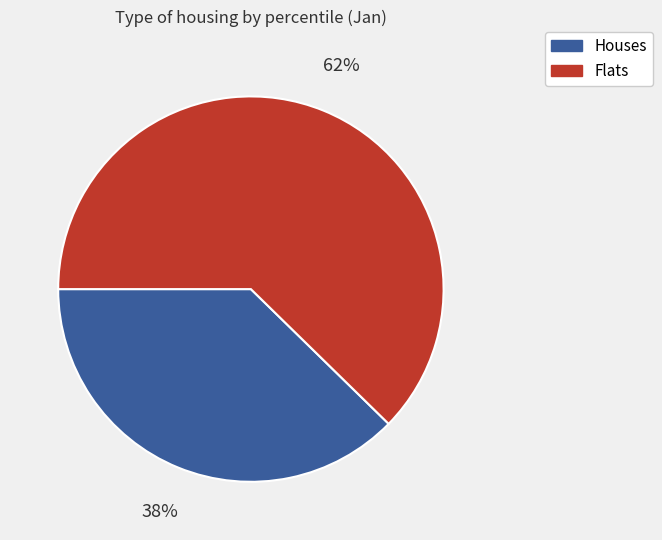

Is there any slice that represents more than half of the pie?

Yes